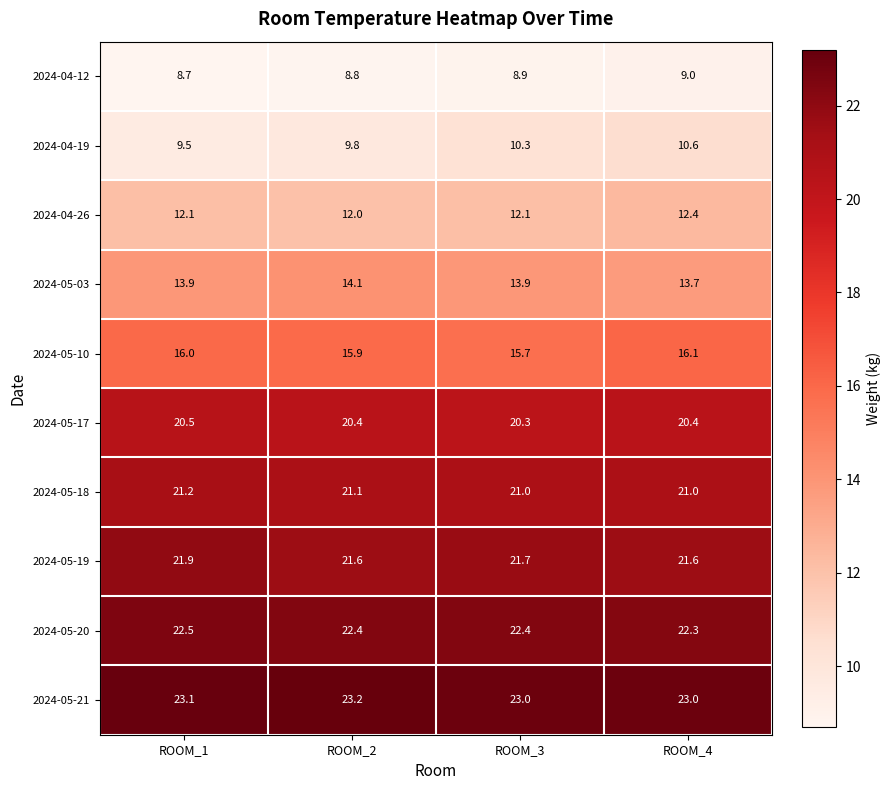

The value of 2024-05-18 at ROOM_1 is 21.2. True or false?

True